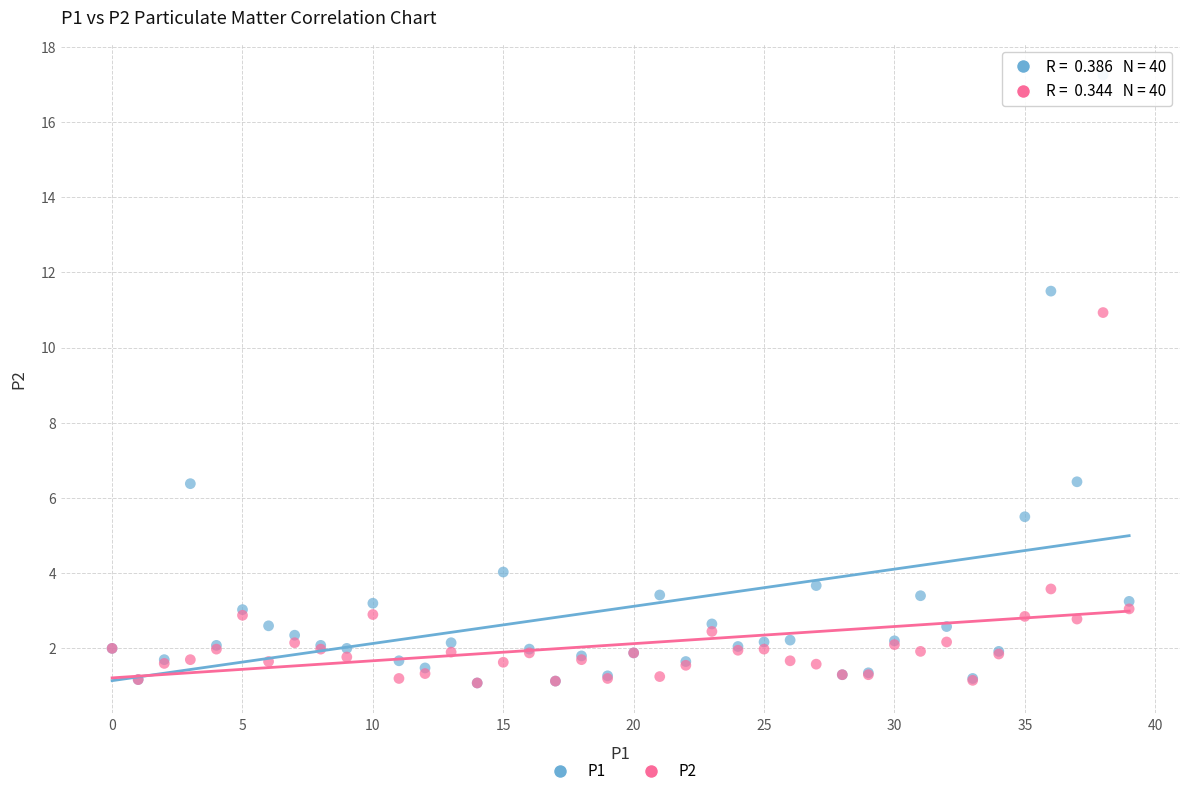

Which series reaches the maximum Y coordinate?

P1